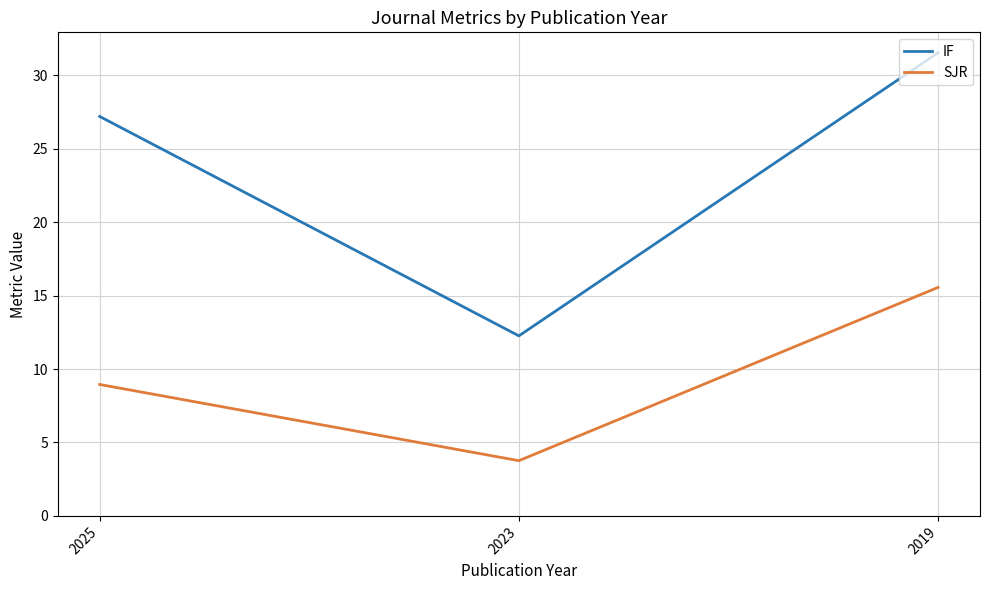

At how many categories does at least one series exceed 5?

3